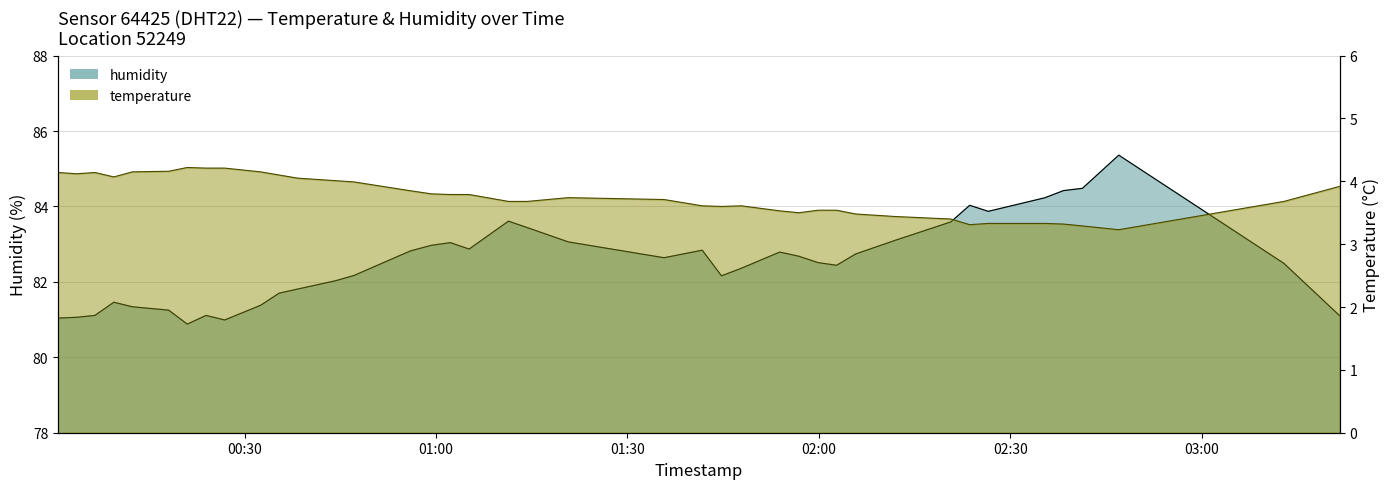

What are all the series names shown in the legend?

temperature, humidity